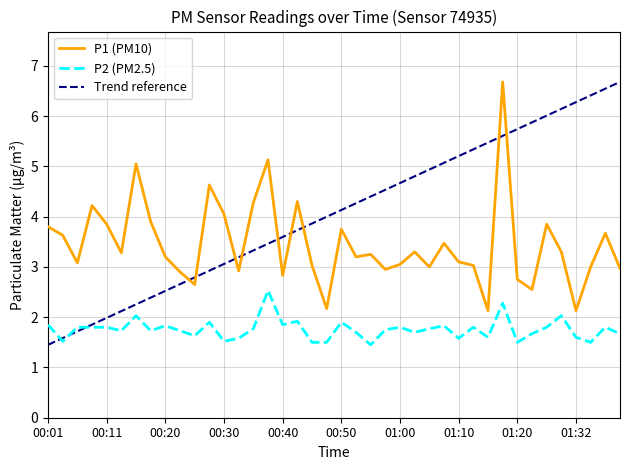

Which series has the widest spread of values?

Trend reference